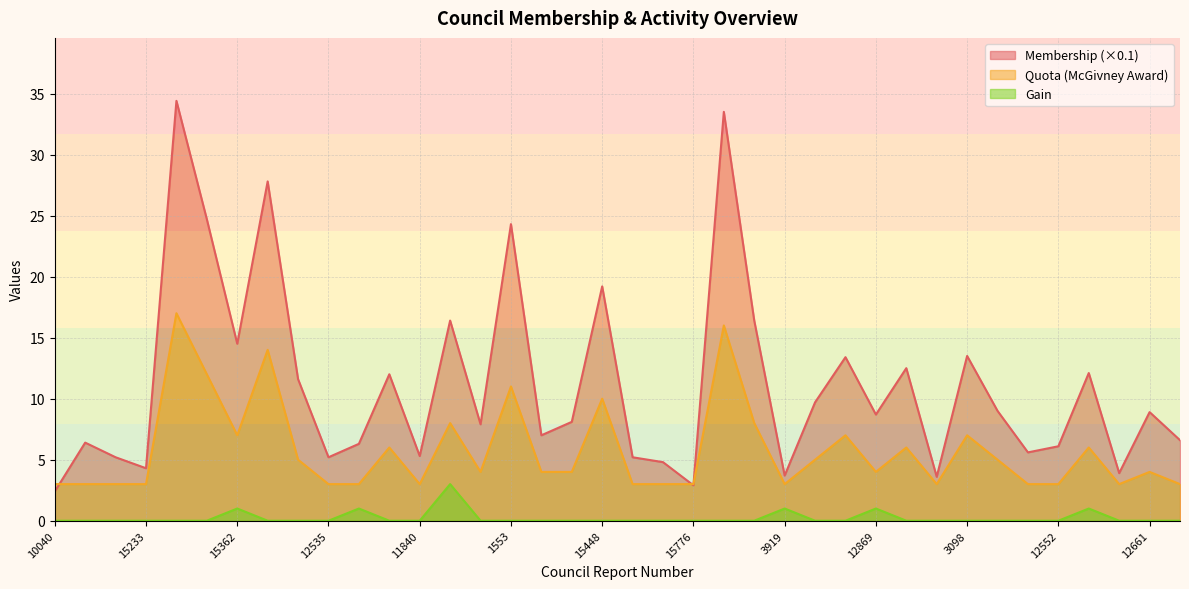

What is the spread (max minus min) of values at 9698?

5.2